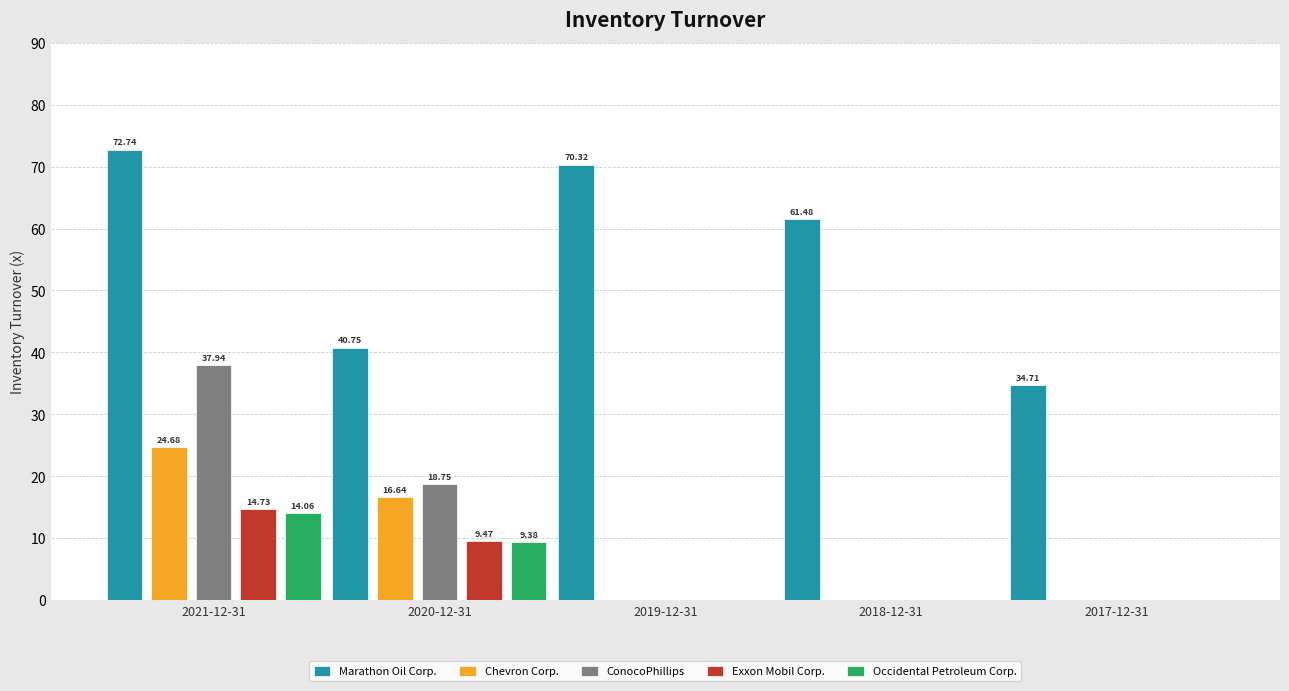

What is the total value across all series at 2021-12-31?

164.2